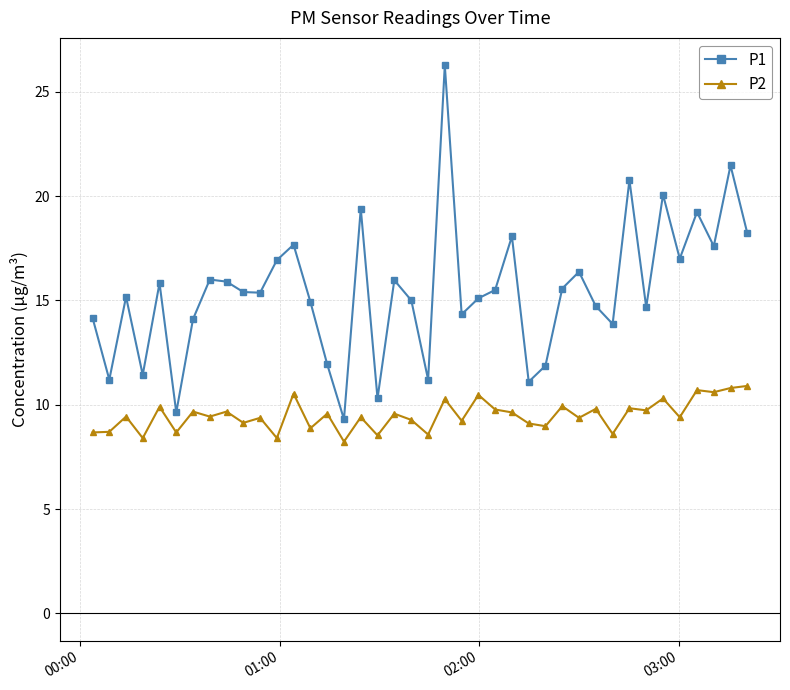

What is the value of the P2 point at the 29th from the left?

9.9